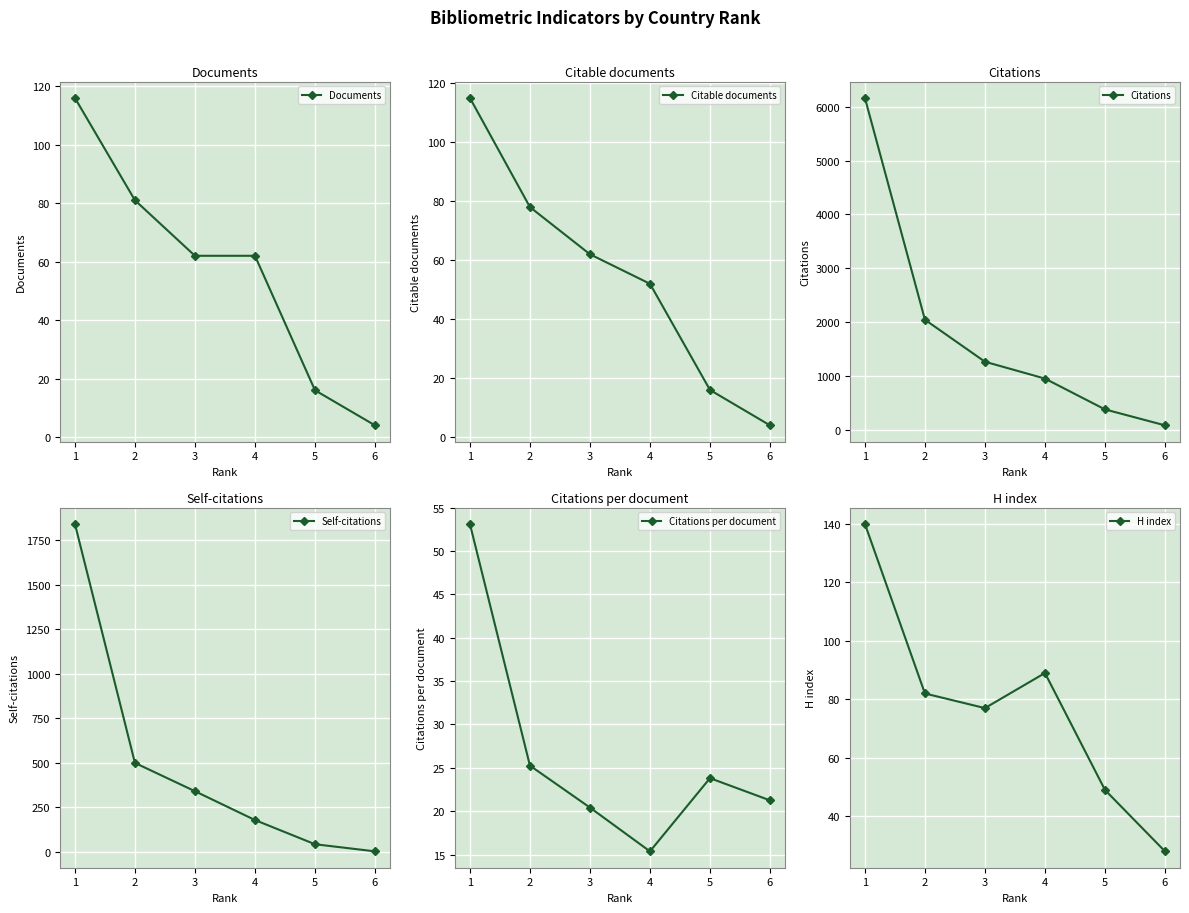

True or false: Documents and H index cross at least once.

False